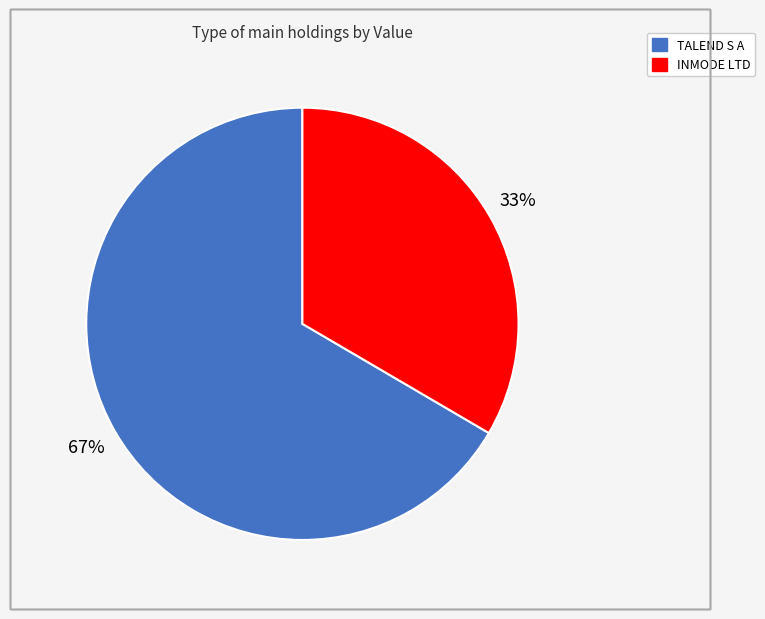

What is the ratio of the value at INMODE LTD to the value at TALEND S A?

0.5